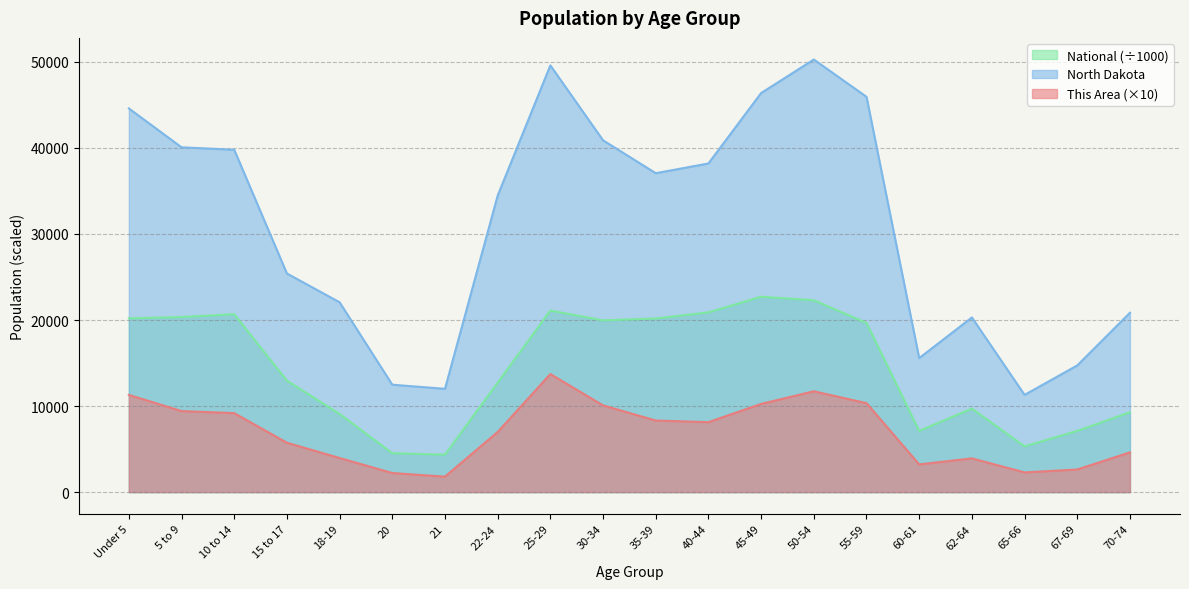

What is the difference between the maximum and second lowest values in the North Dakota series?

38270.0